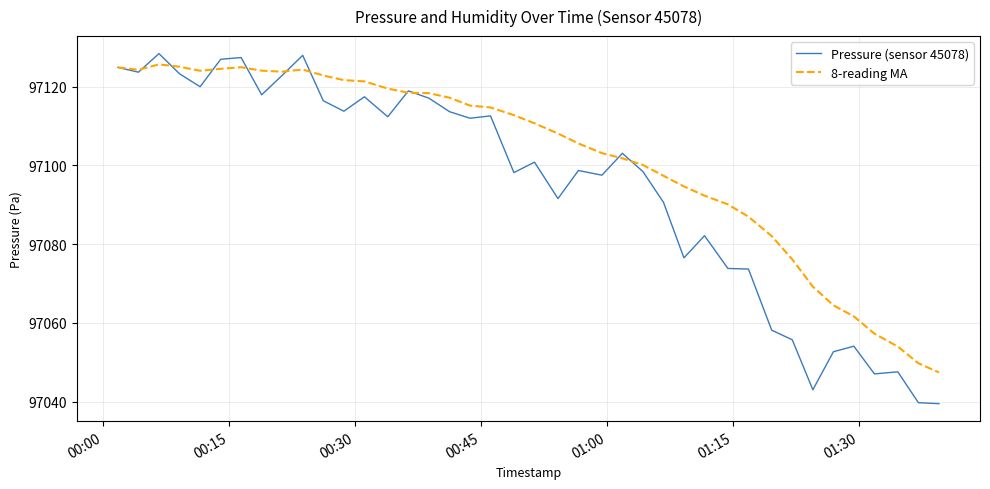

Which series has the widest spread of values?

Pressure (sensor 45078)